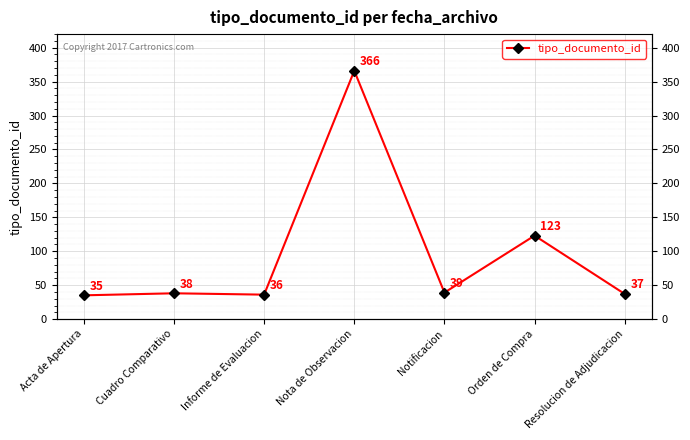

How many interior local peaks (higher than both neighbors) does the data have?

3